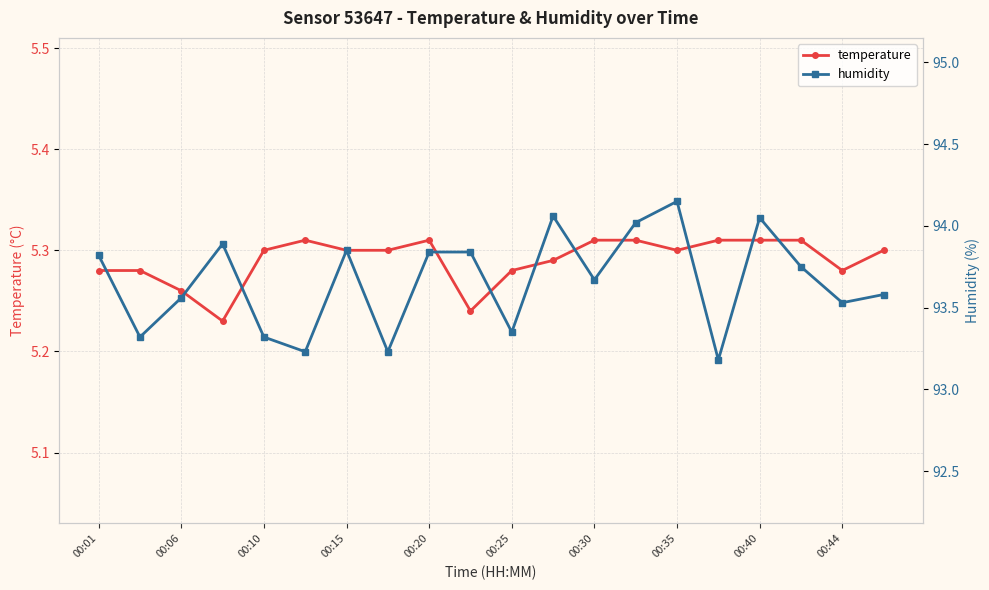

What is the smallest value displayed?

5.2